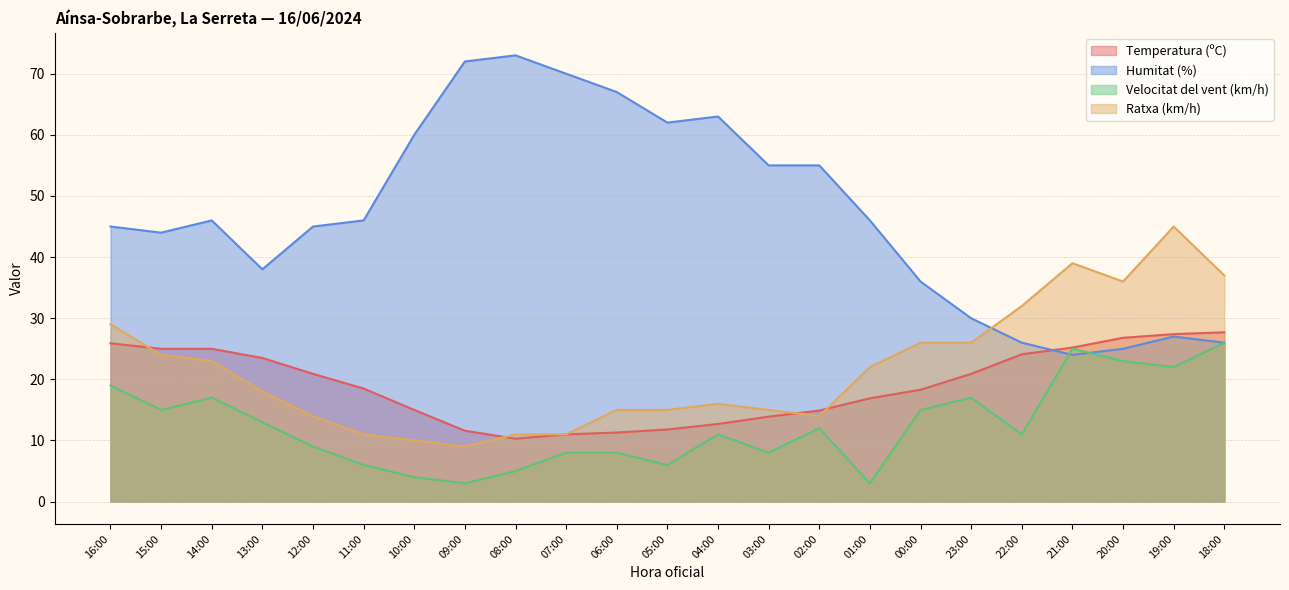

How many data points in Temperatura (ºC) are above 18?

13